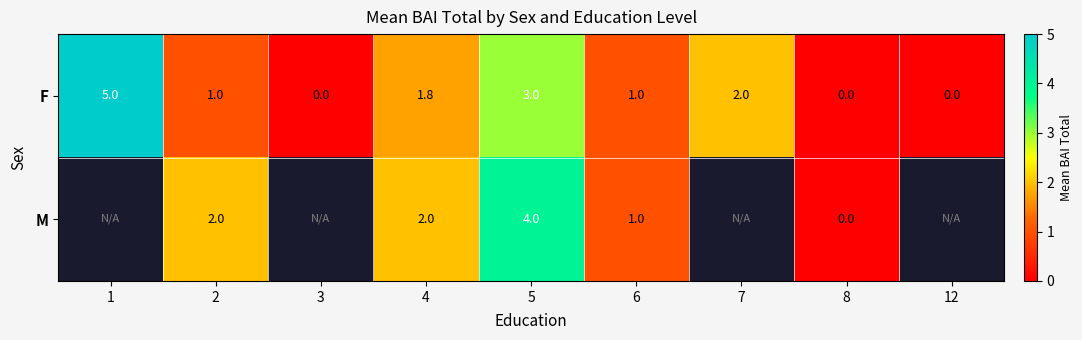

At which category is the sum across all series the highest?

5